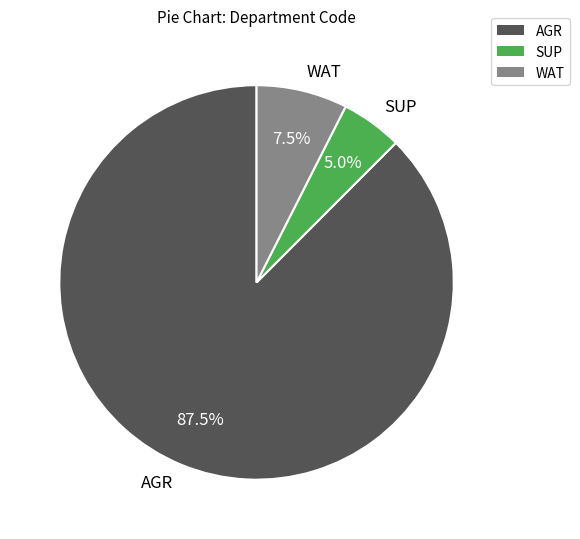

Count the number of slices in the pie.

3